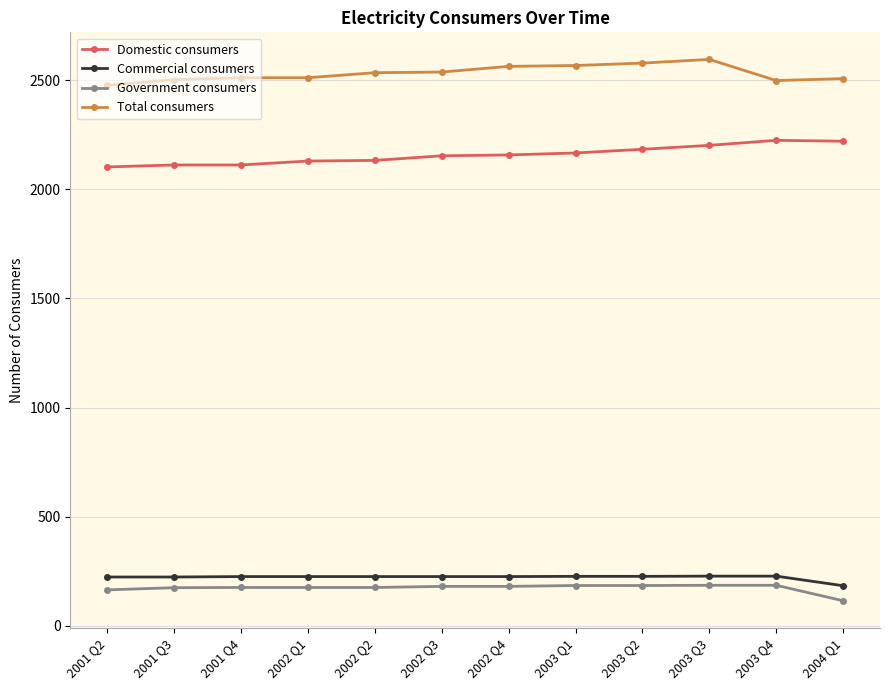

What is the minimum value for Domestic consumers?

2103